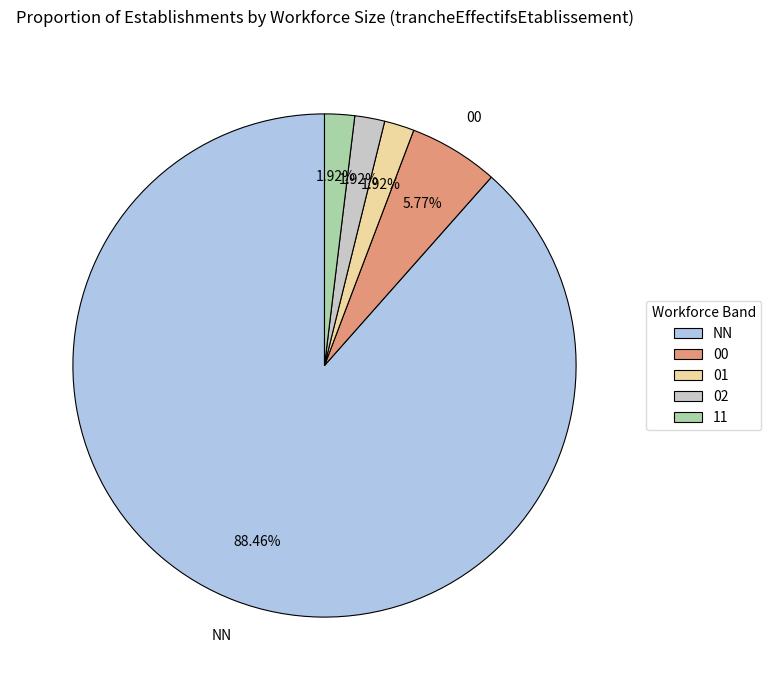

What is the largest slice in the pie chart?

NN